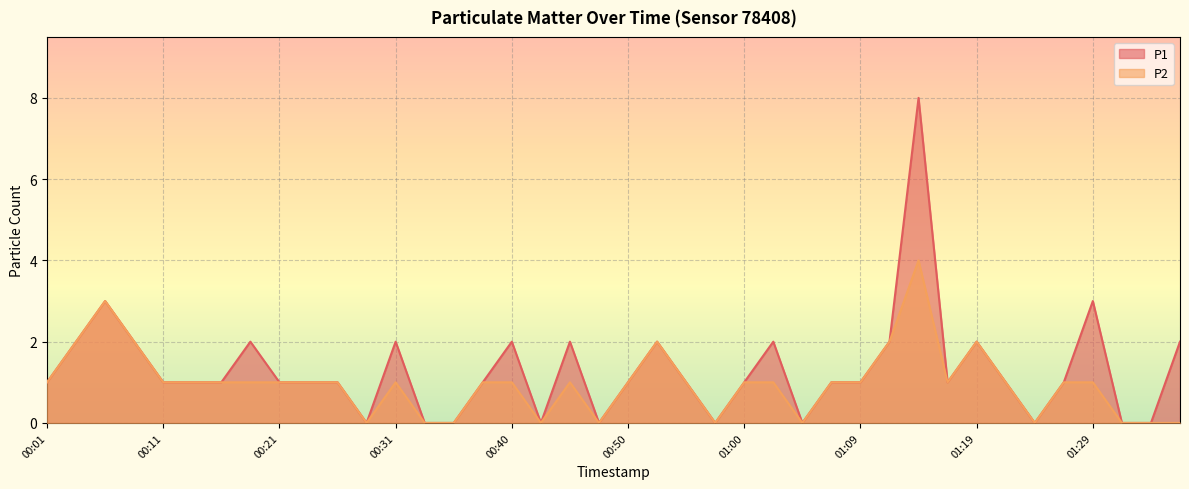

Reading left to right, list all the values displayed in this chart.

P1: 1	2	3	2	1	1	1	2	1	1	1	0	2	0	0	1	2	0	2	0	1	2	1	0	1	2	0	1	1	2	8	1	2	1	0	1	3	0	0	2
P2: 1	2	3	2	1	1	1	1	1	1	1	0	1	0	0	1	1	0	1	0	1	2	1	0	1	1	0	1	1	2	4	1	2	1	0	1	1	0	0	0